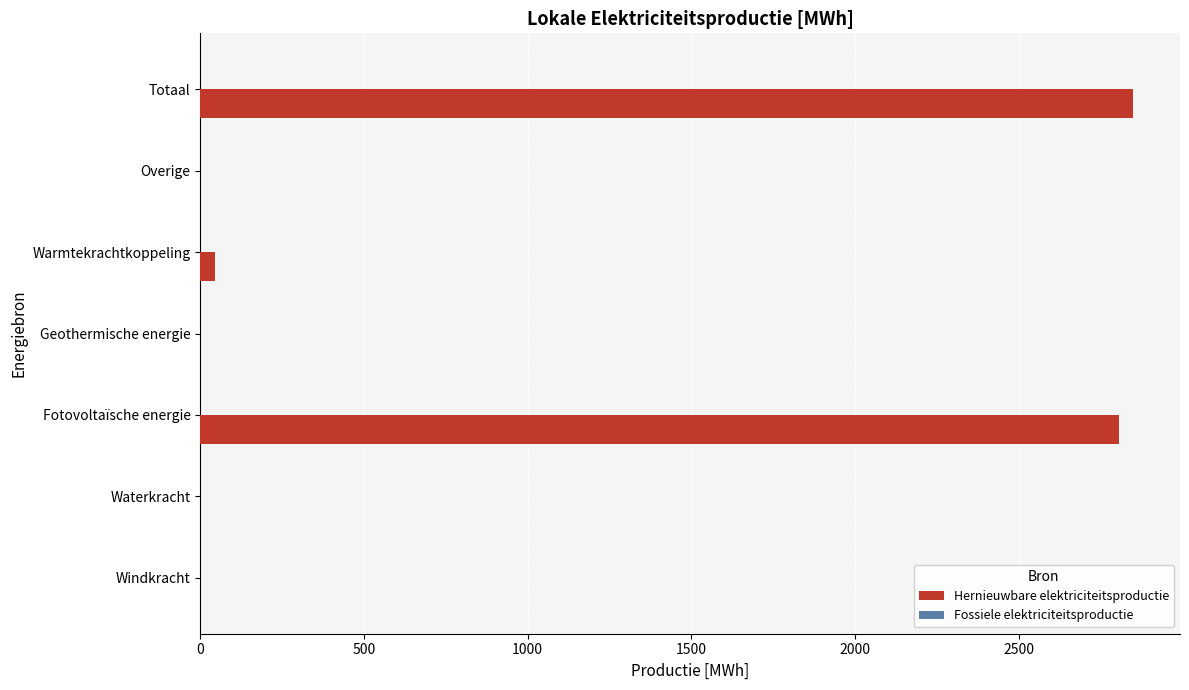

True or false: the data shows 2850.9 at Totaal.

True